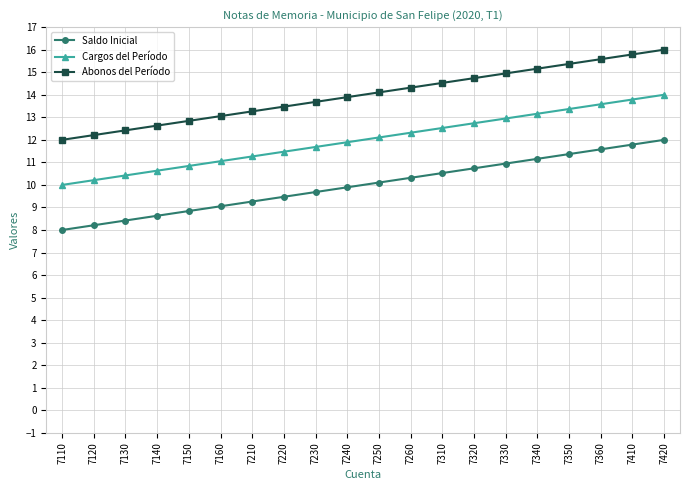

True or false: Abonos del Período has more than 0 points higher than both neighbors.

False